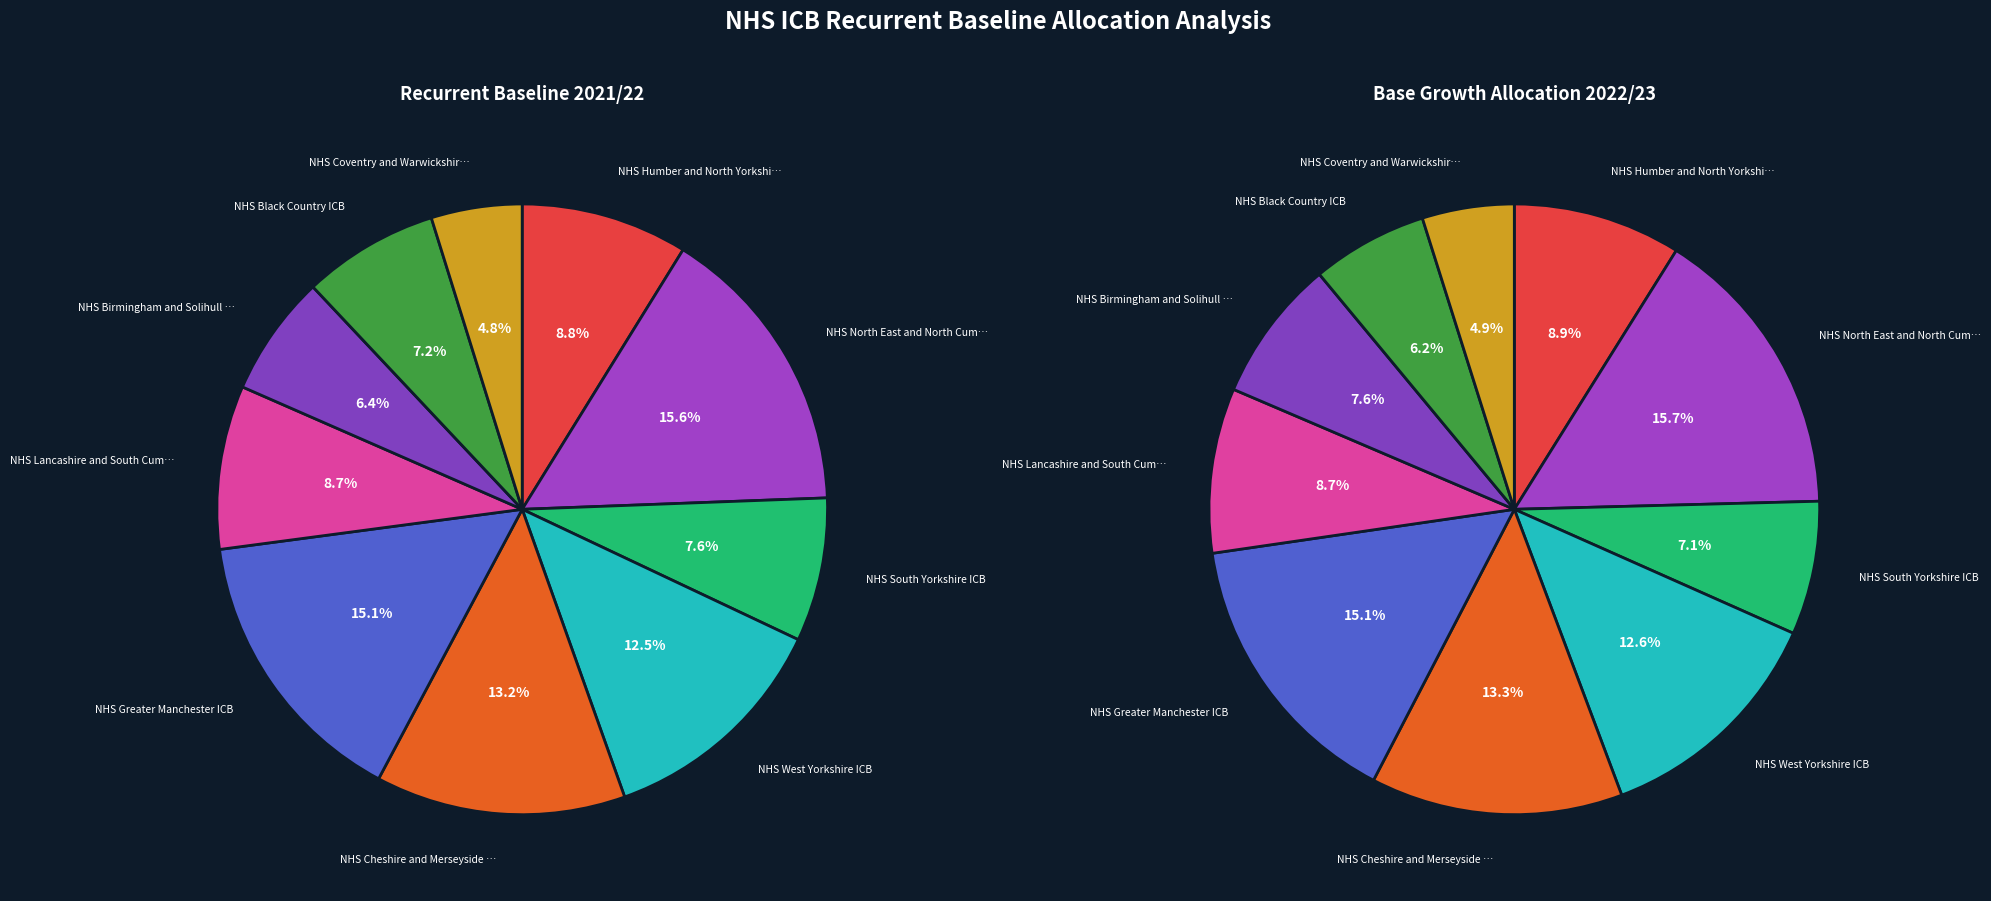

How many segments does this pie chart have?

10